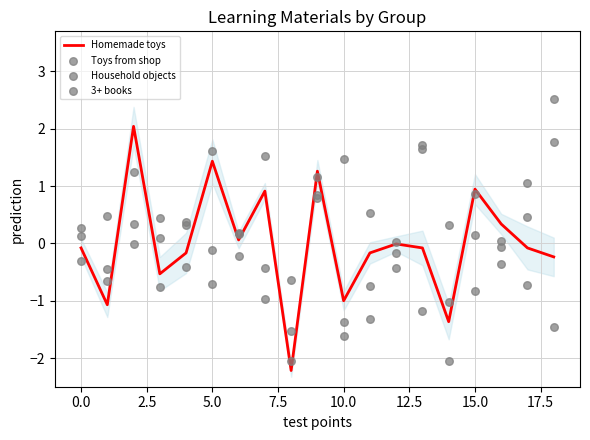

What are all the series names shown in the legend?

Homemade toys, Toys from shop, Household objects, 3+ books